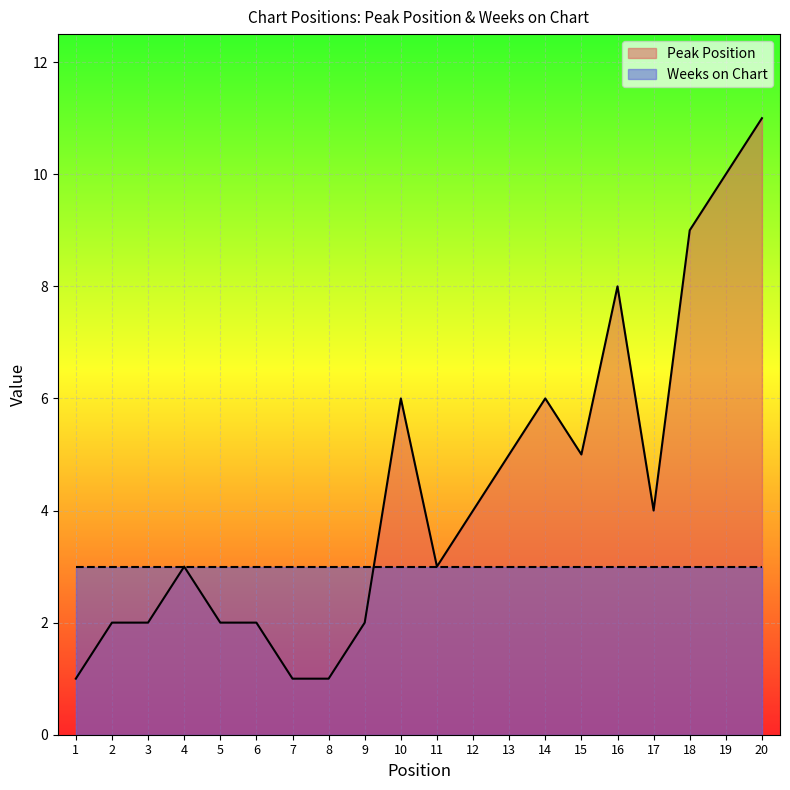

Where is the first local maximum?

4